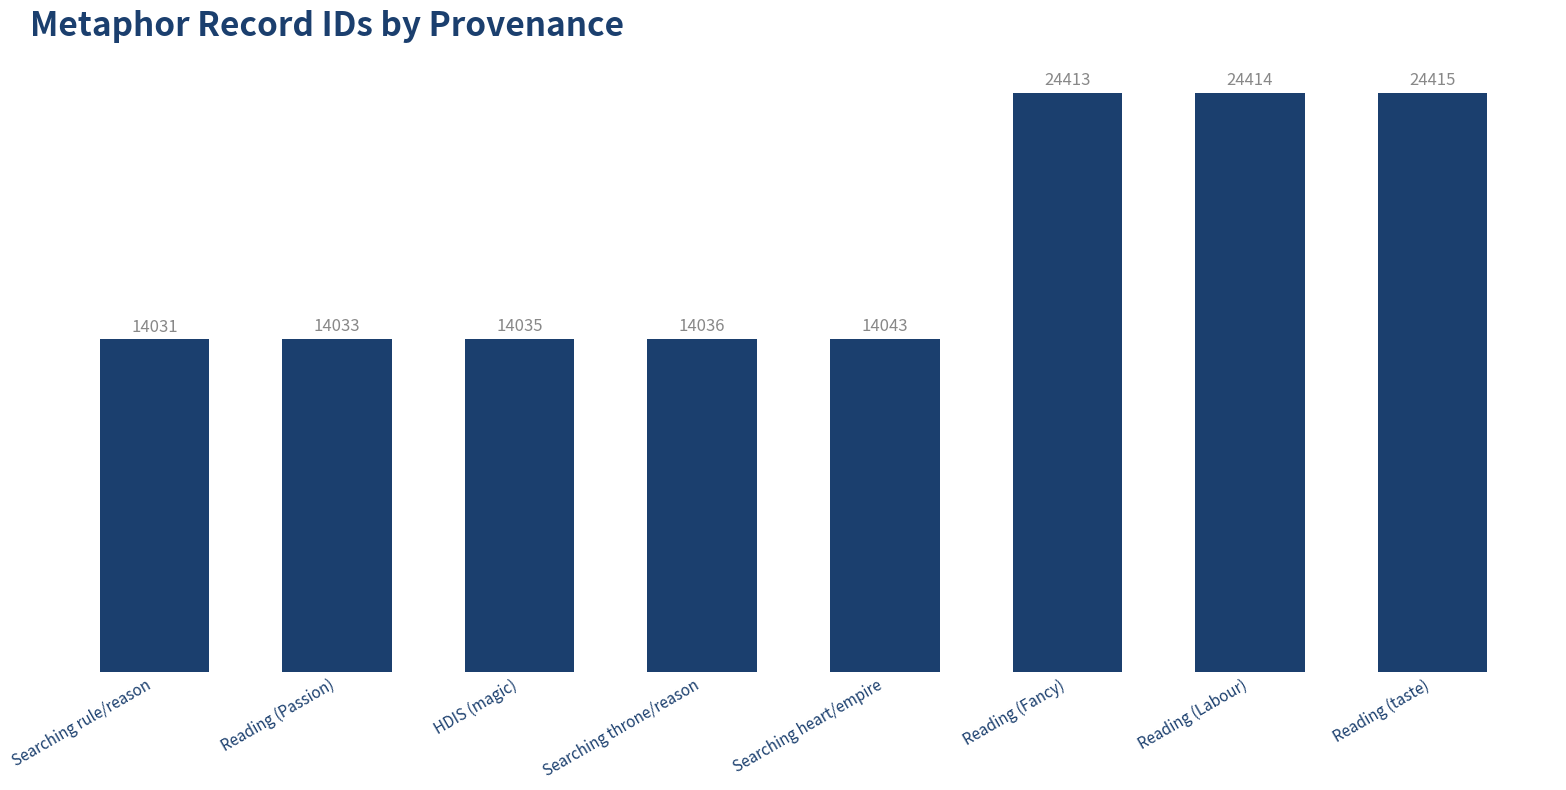

What is the sum of the values at Searching rule/reason and Reading (Labour)?

38445